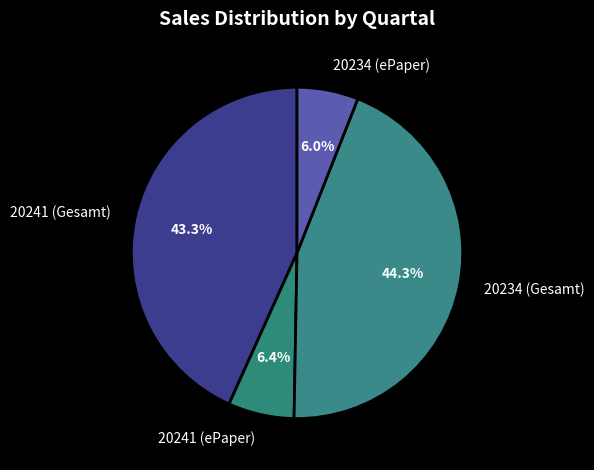

Does 20234 (Gesamt) represent more than half of the total?

No